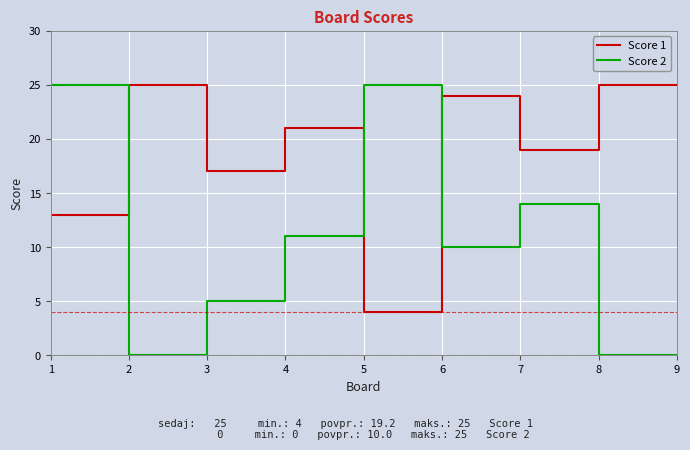

What is the highest value of the Score 2 series?

25